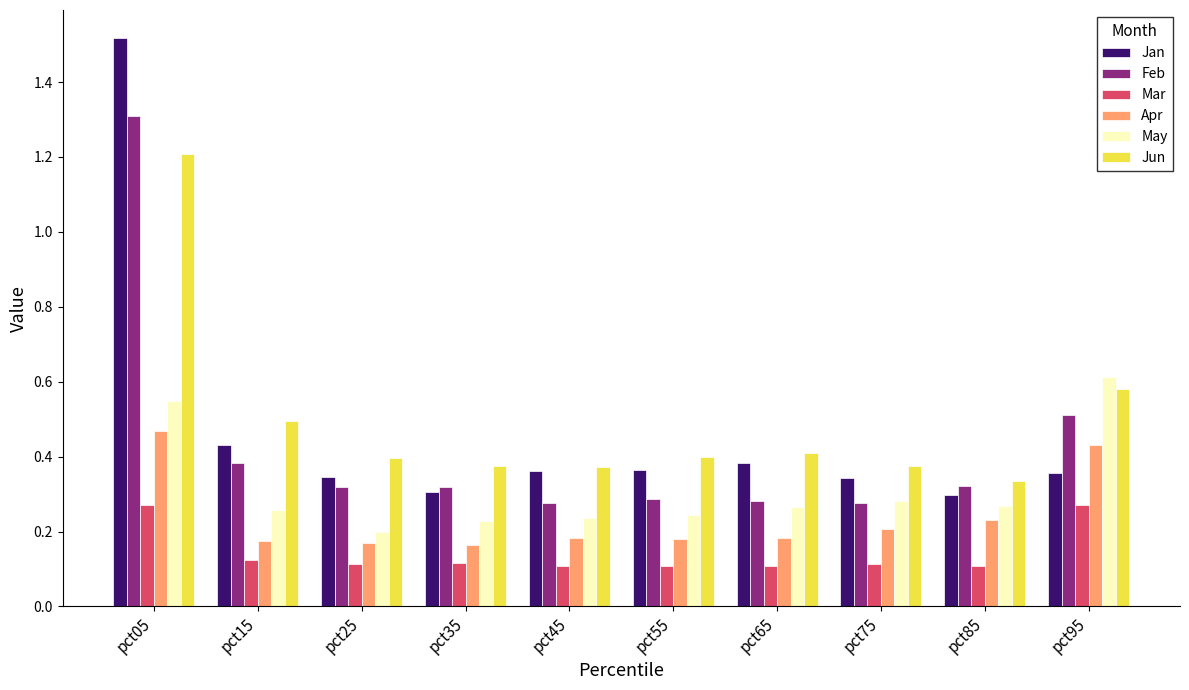

Which series has the largest range (max minus min)?

Jan